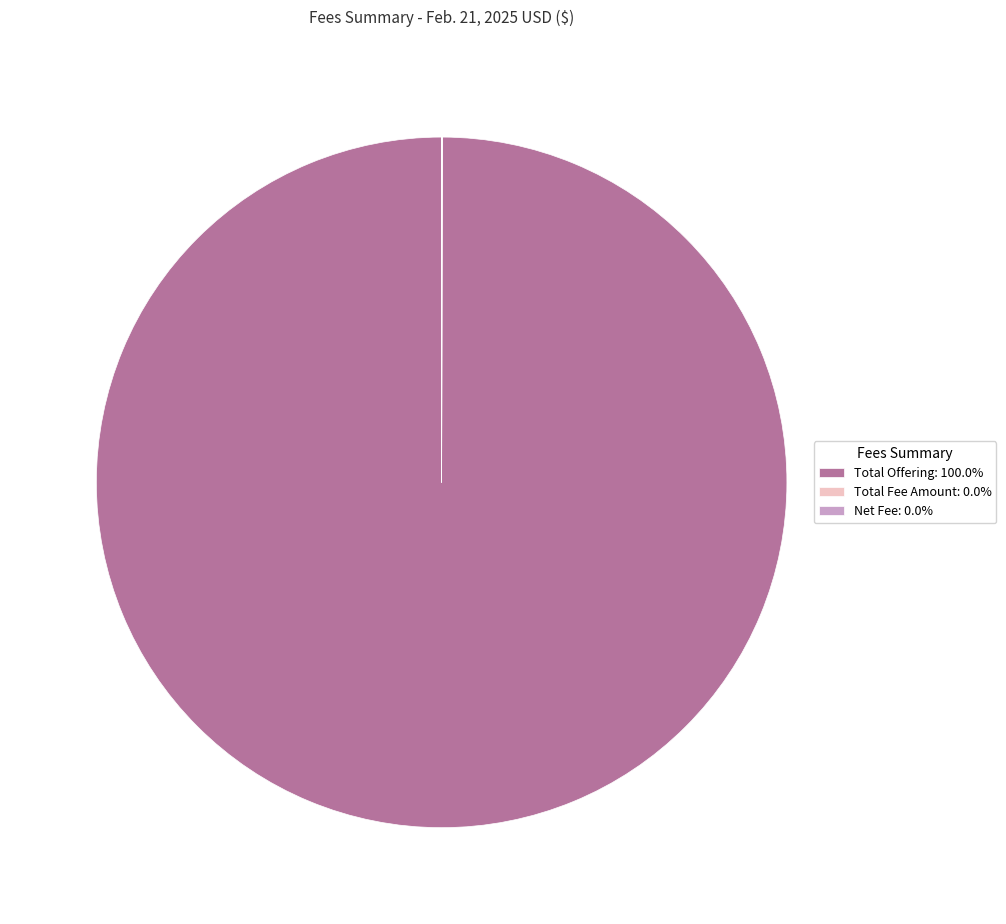

Does any single category account for the majority?

Yes